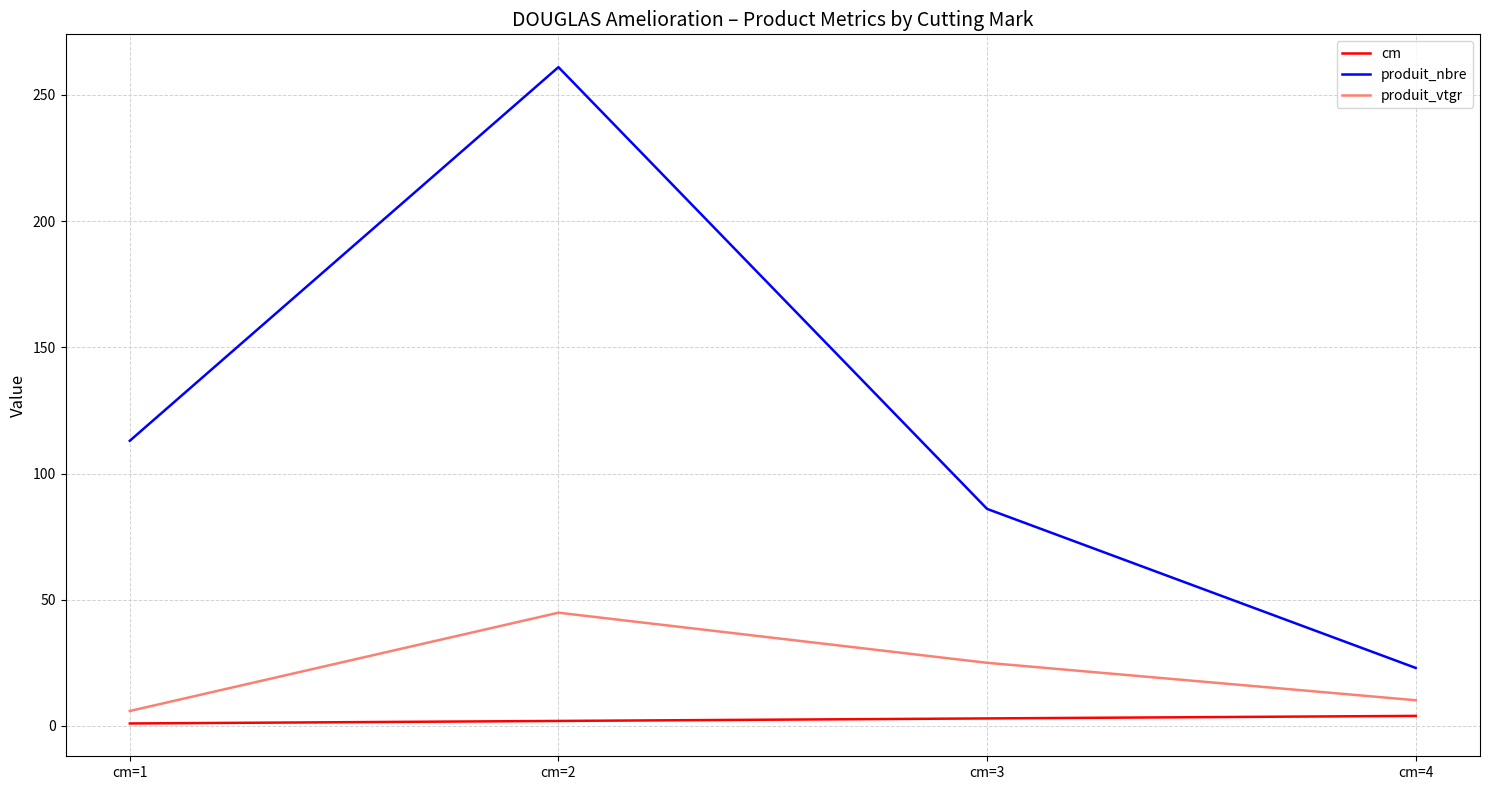

Which series has the widest spread of values?

produit_nbre